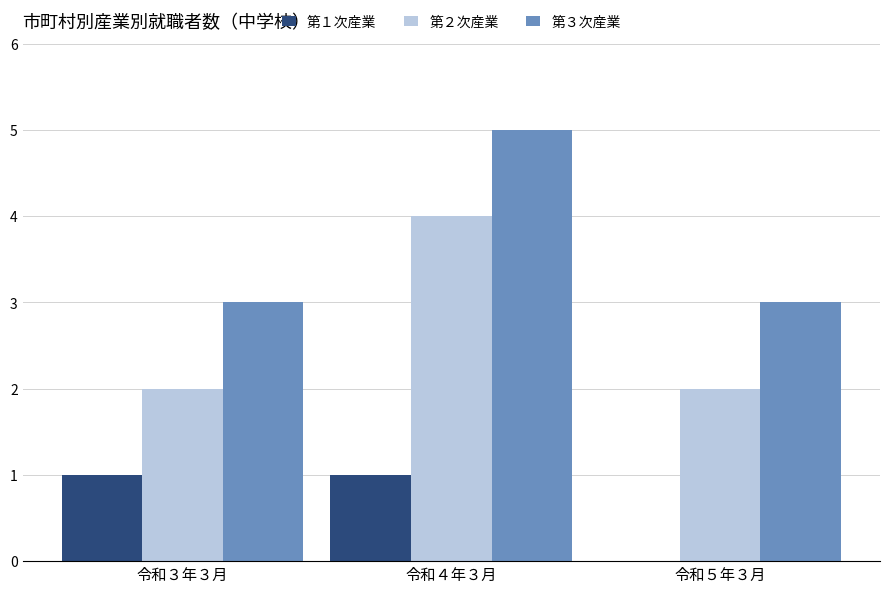

How many values in 第１次産業 are above zero?

2